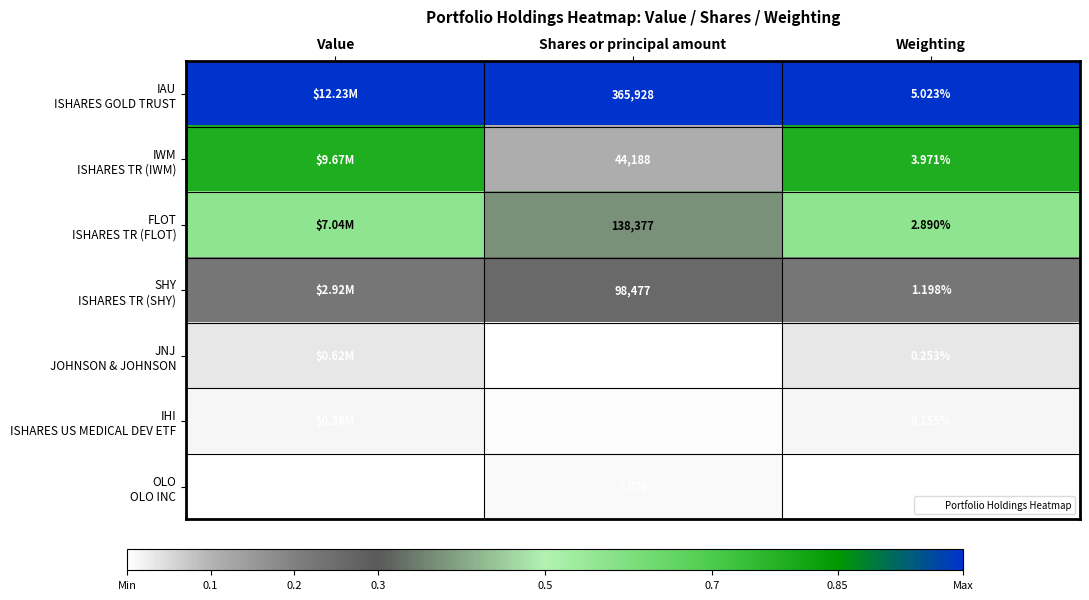

The value of IHI ISHARES US MEDICAL DEV ETF at Shares or principal amount is 0.0. True or false?

False